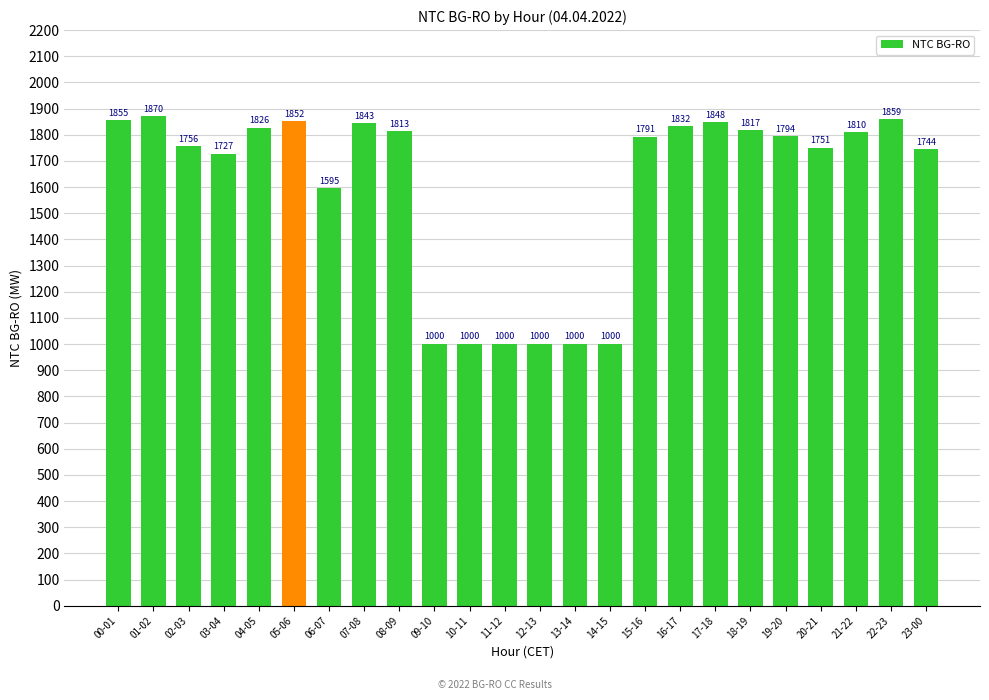

What is the difference between the second highest and second lowest values?

859